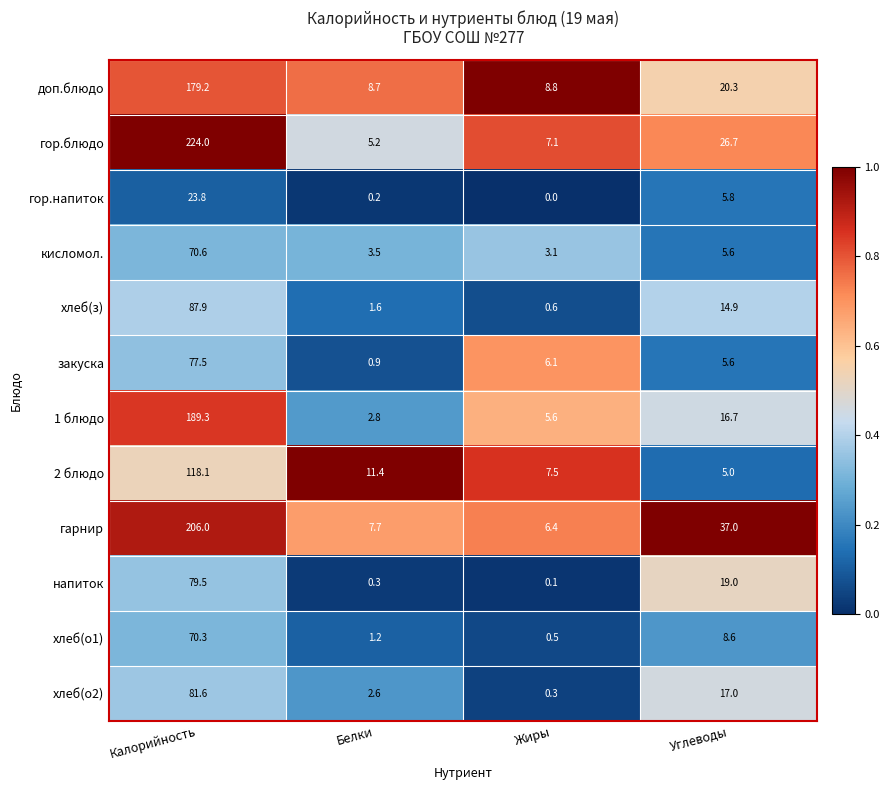

Is the value of гор.напиток at Белки greater than the value of 1 блюдо at Белки?

No